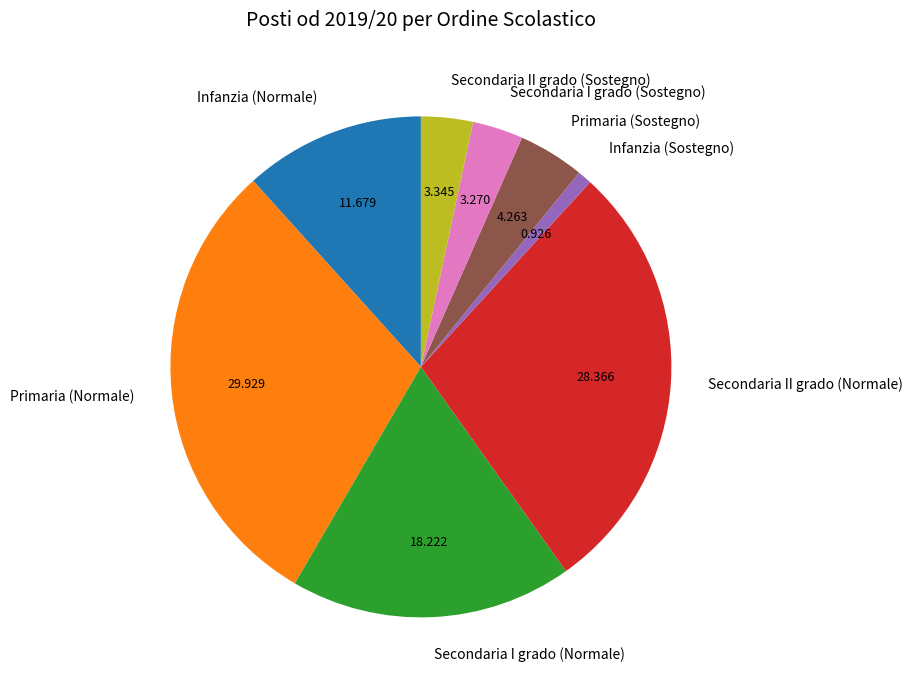

Which category has the smallest portion of the pie?

Infanzia (Sostegno)